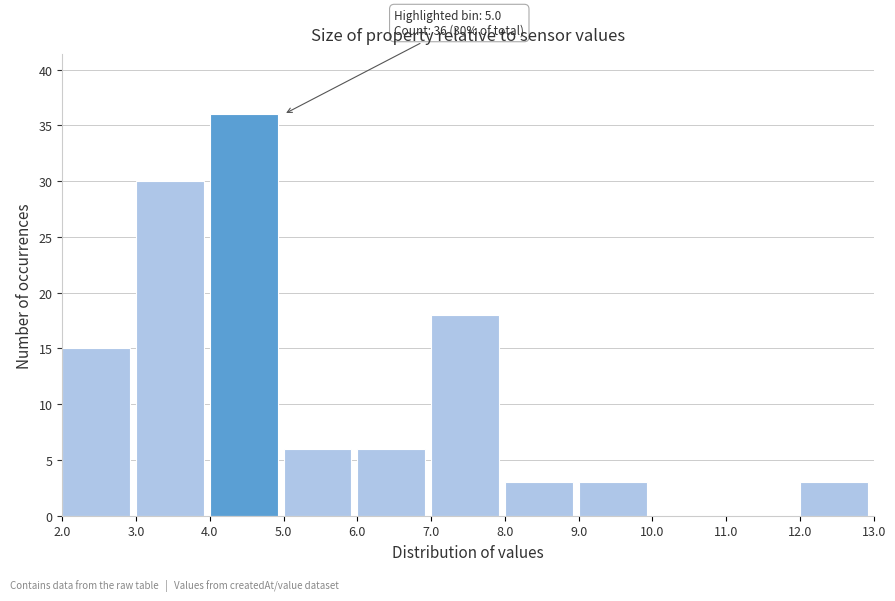

Over which range of the x-axis is the bar tallest?

4.0 to 5.0